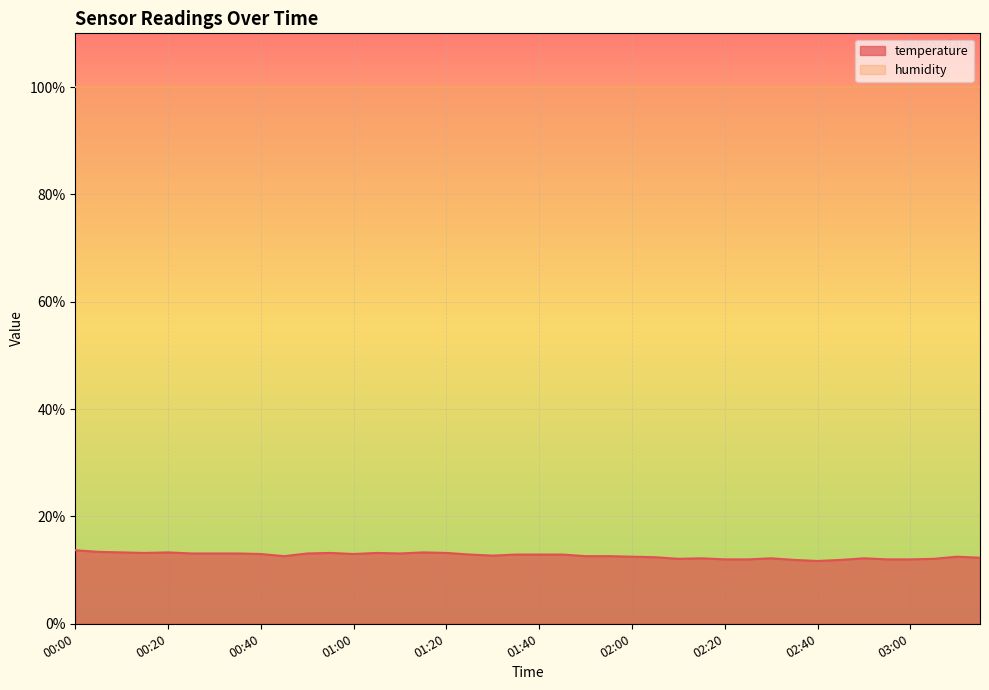

At which label is the value closest to 12?

02:20